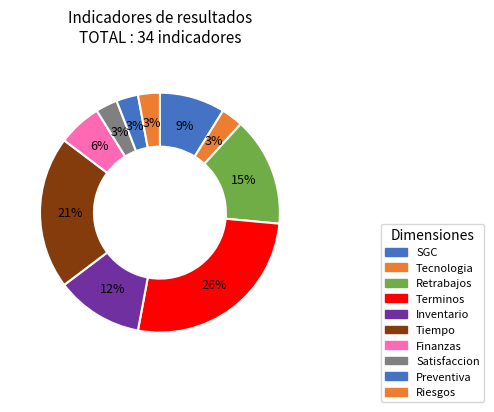

Does Satisfaccion account for over 50% of the chart?

No